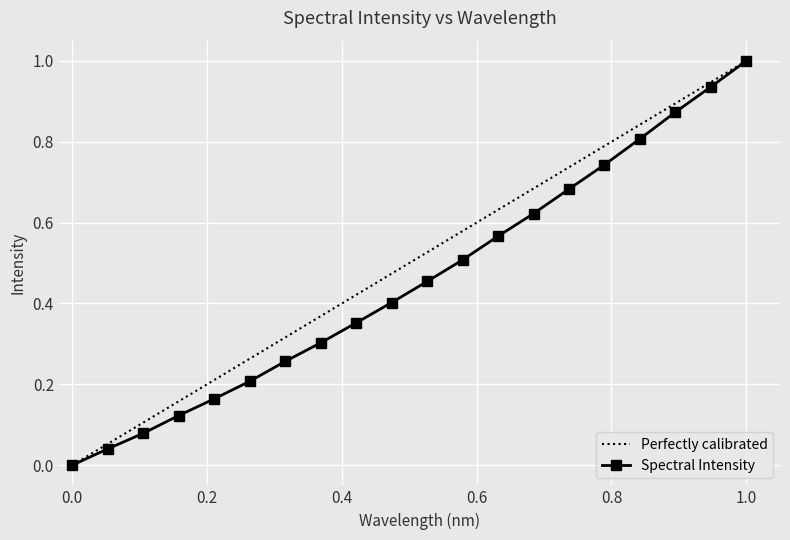

True or false: Spectral Intensity has more than 0 interior local peaks.

False